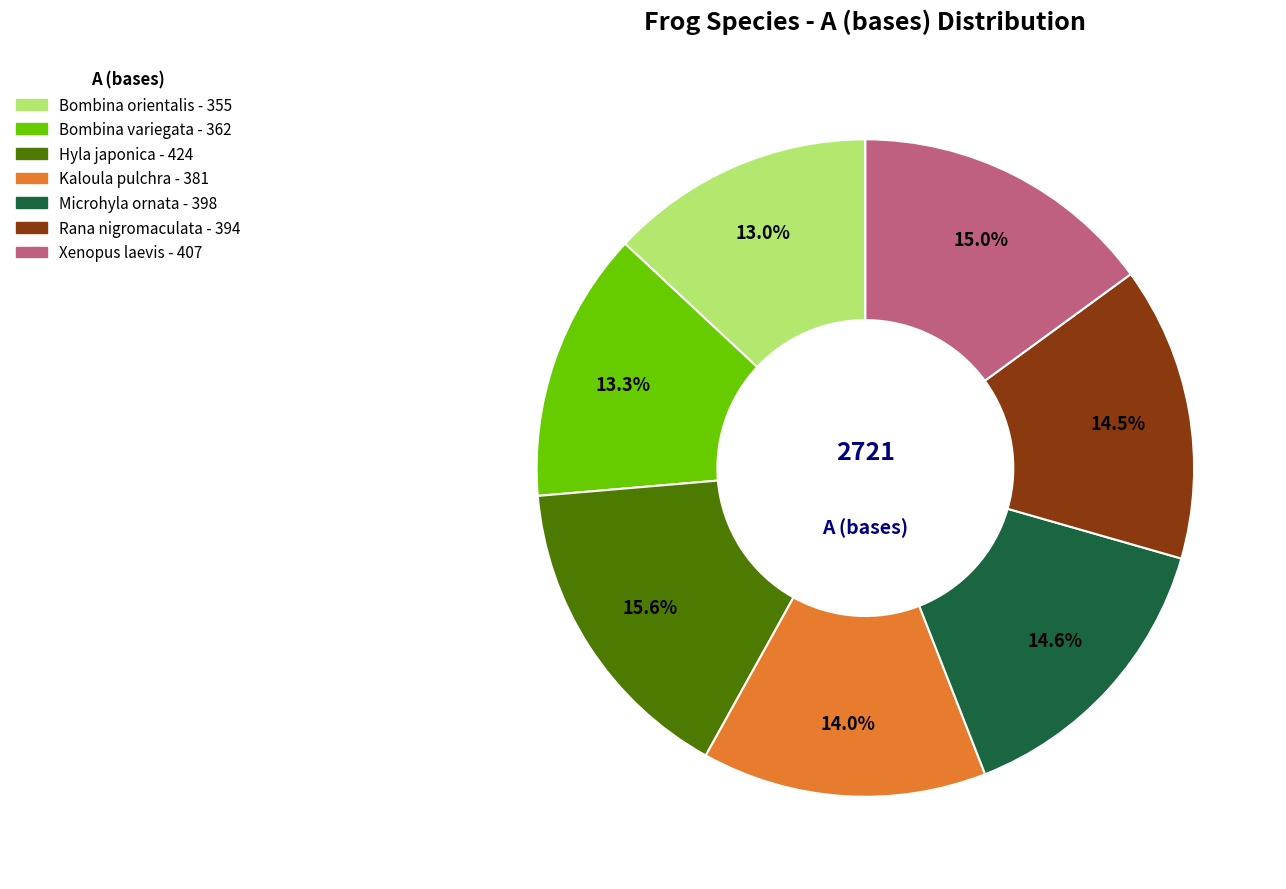

Is there any slice that represents more than half of the pie?

No